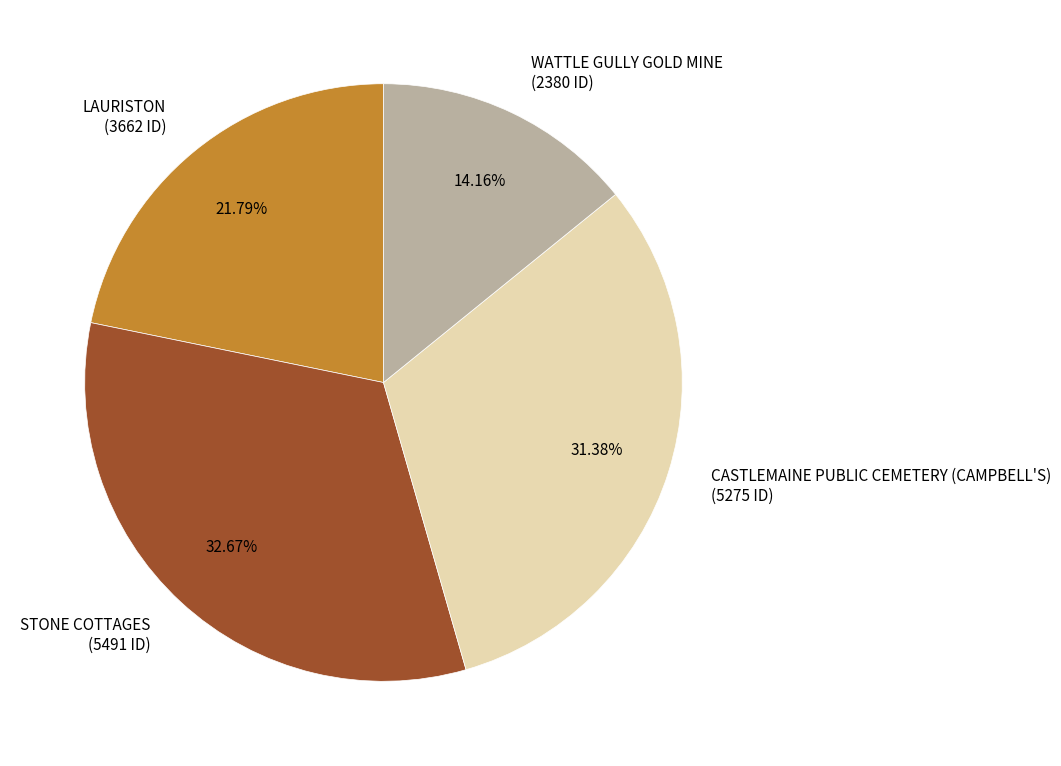

Rank the categories by value from lowest to highest.

WATTLE GULLY GOLD MINE, LAURISTON, CASTLEMAINE PUBLIC CEMETERY (CAMPBELL'S), STONE COTTAGES